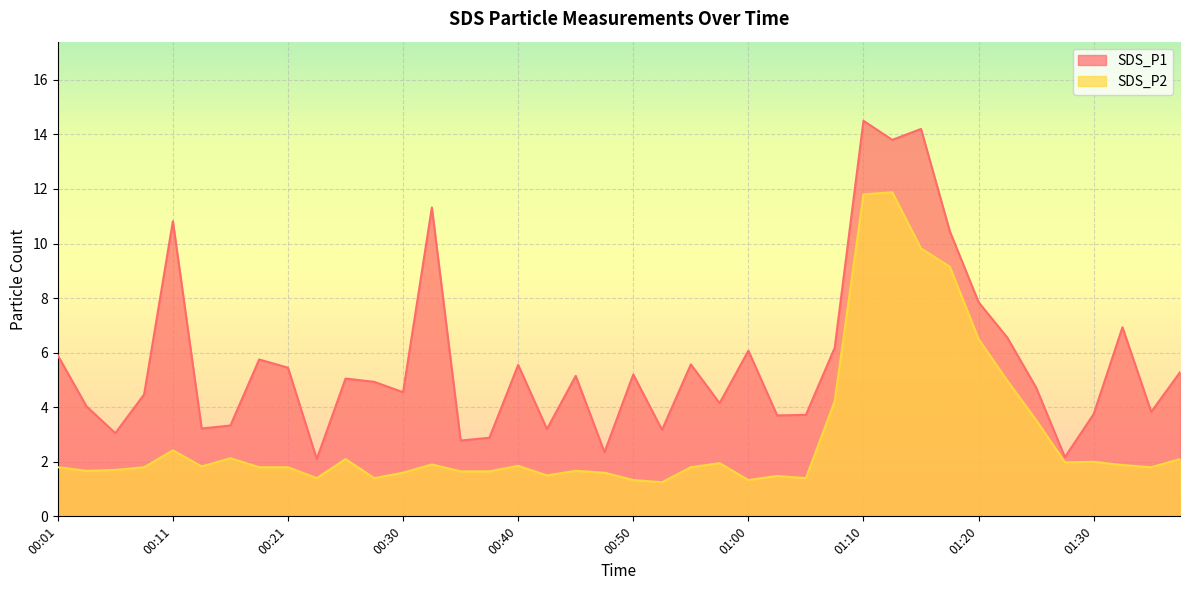

Reading left to right, extract all data points from this chart.

SDS_P1: 00:01=5.9	00:03=4.0	00:06=3.0	00:08=4.5	00:11=10.8	00:13=3.2	00:16=3.3	00:18=5.8	00:21=5.5	00:23=2.1	00:25=5.0	00:28=4.9	00:30=4.5	00:33=11.3	00:35=2.8	00:38=2.9	00:40=5.5	00:43=3.2	00:45=5.2	00:48=2.4	00:50=5.2	00:53=3.2	00:55=5.6	00:58=4.2	01:00=6.1	01:03=3.7	01:05=3.7	01:08=6.2	01:10=14.5	01:13=13.8	01:15=14.2	01:18=10.4	01:20=7.8	01:23=6.5	01:25=4.7	01:28=2.2	01:30=3.8	01:33=6.9	01:35=3.8	01:38=5.3
SDS_P2: 00:01=1.8	00:03=1.7	00:06=1.7	00:08=1.8	00:11=2.4	00:13=1.8	00:16=2.1	00:18=1.8	00:21=1.8	00:23=1.4	00:25=2.1	00:28=1.4	00:30=1.6	00:33=1.9	00:35=1.6	00:38=1.6	00:40=1.9	00:43=1.5	00:45=1.7	00:48=1.6	00:50=1.3	00:53=1.2	00:55=1.8	00:58=1.9	01:00=1.3	01:03=1.5	01:05=1.4	01:08=4.2	01:10=11.8	01:13=11.9	01:15=9.8	01:18=9.2	01:20=6.5	01:23=5.0	01:25=3.5	01:28=2.0	01:30=2.0	01:33=1.9	01:35=1.8	01:38=2.1